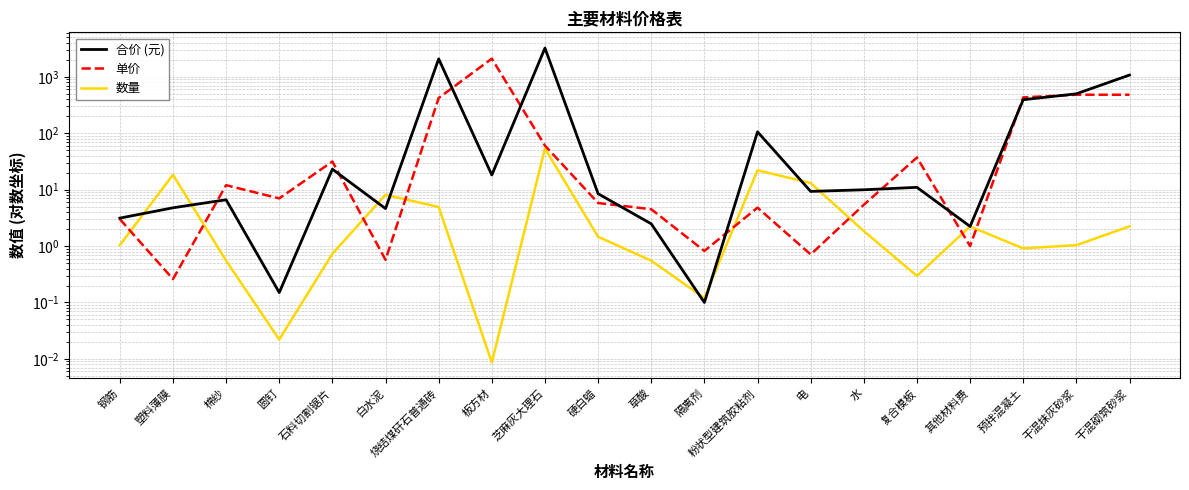

Read the 合价 (元) value at 水.

9.9